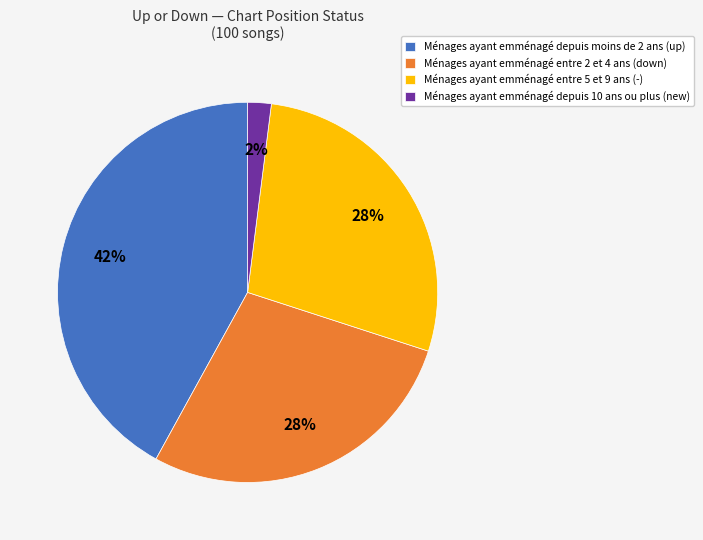

The Ménages ayant emménagé depuis 10 ans ou plus (new) slice represents 10% of the pie. True or false?

False